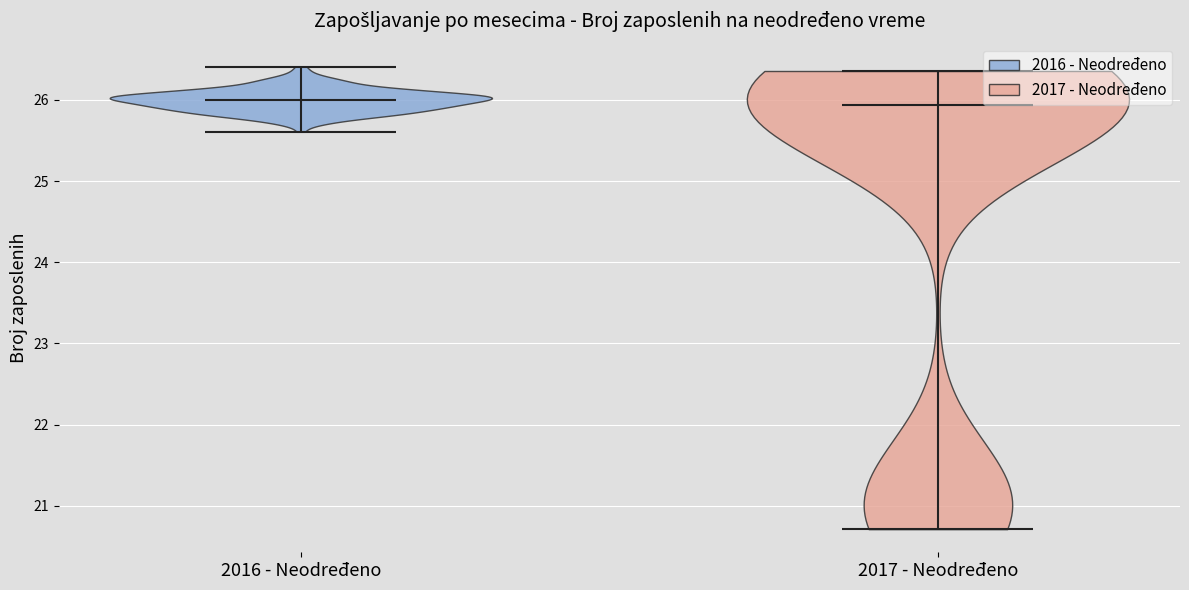

Reading left to right, read every violin against the y-axis: where its median line is, and the lowest and highest points it reaches. The values are not printed on the chart, so give them approximately, as read against the axis.

2016 - Neodređeno: median line 26.0, lowest point 25.6, highest point 26.4
2017 - Neodređeno: median line 25.9, lowest point 20.7, highest point 26.4